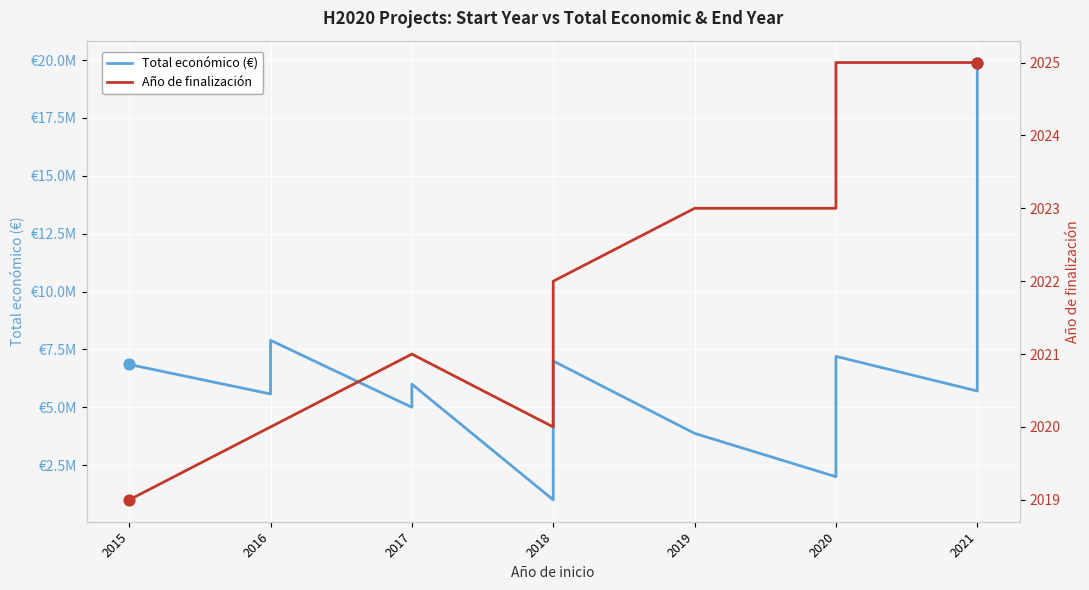

Which series reaches the minimum Y coordinate?

Año de finalización